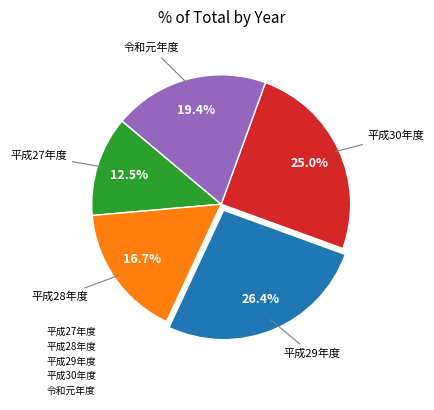

How many slices are in this pie chart?

5